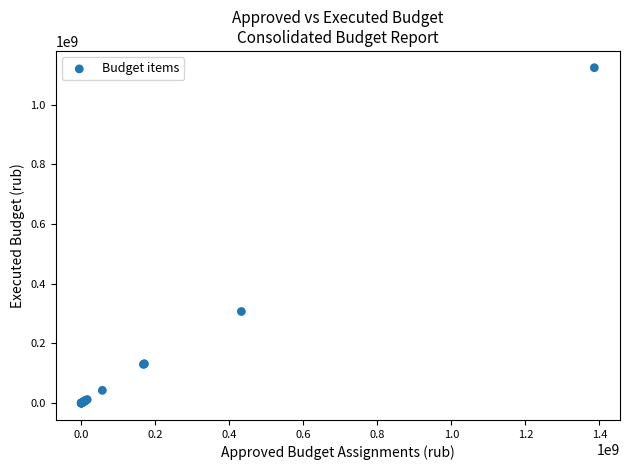

What Y value in the scatter plot is closest to 561800756?

306800271.1